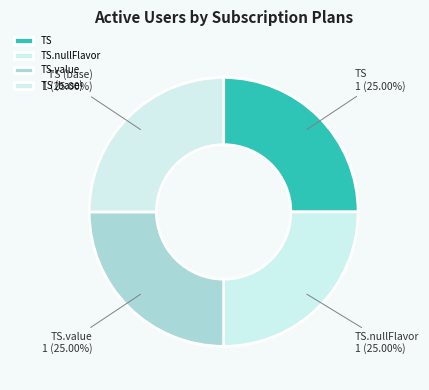

What is the ratio of the value at TS (base) to the value at TS.nullFlavor?

1.0